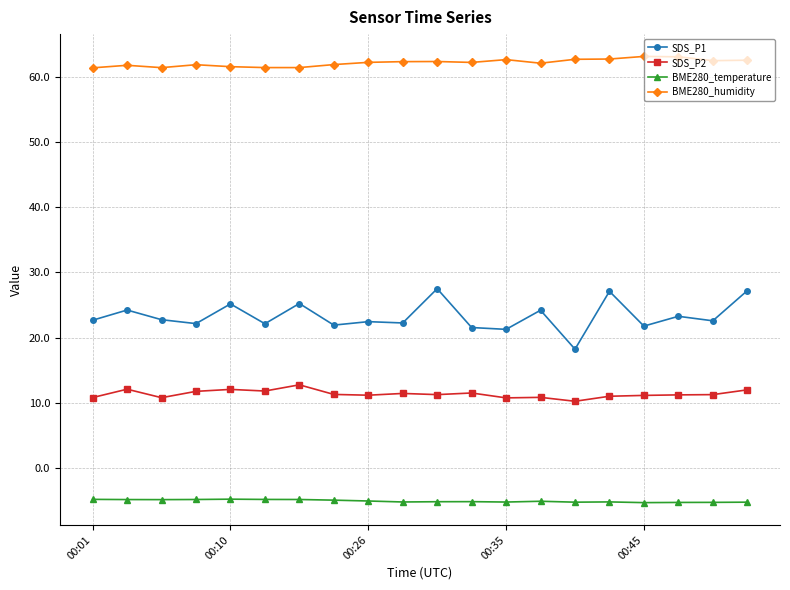

What is the lowest value of the BME280_temperature series?

-5.3